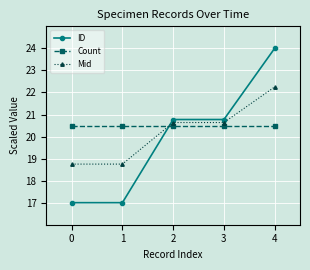

Which series has the widest spread of values?

ID